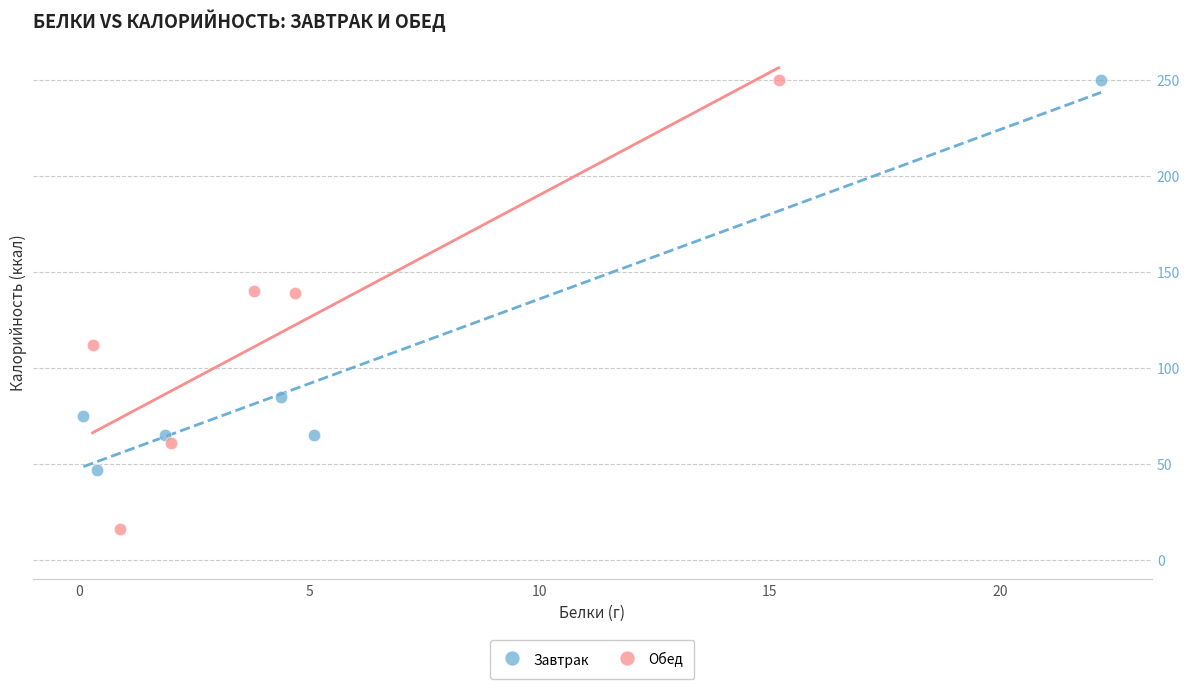

Which series contains the lowest Y value?

Обед